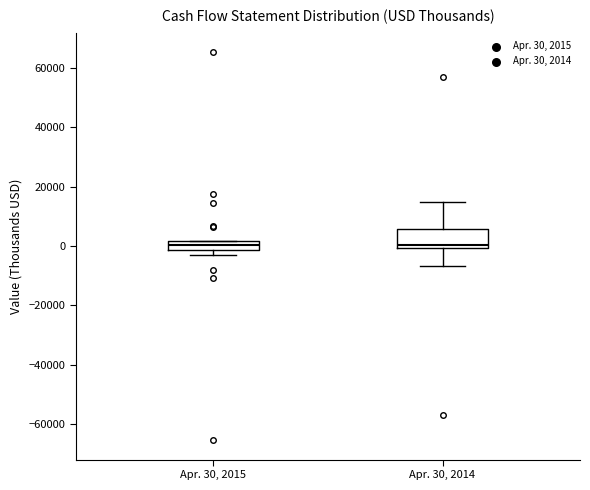

Comparing the boxes themselves (not the whiskers), which one is the tallest?

Apr. 30, 2014